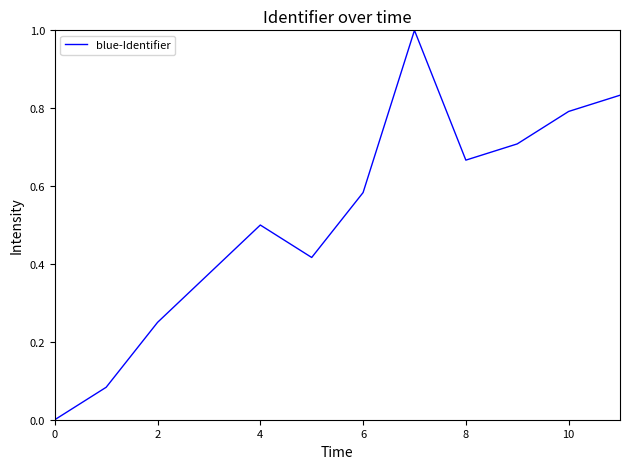

True or false: the data has more than 2 interior local peaks.

False